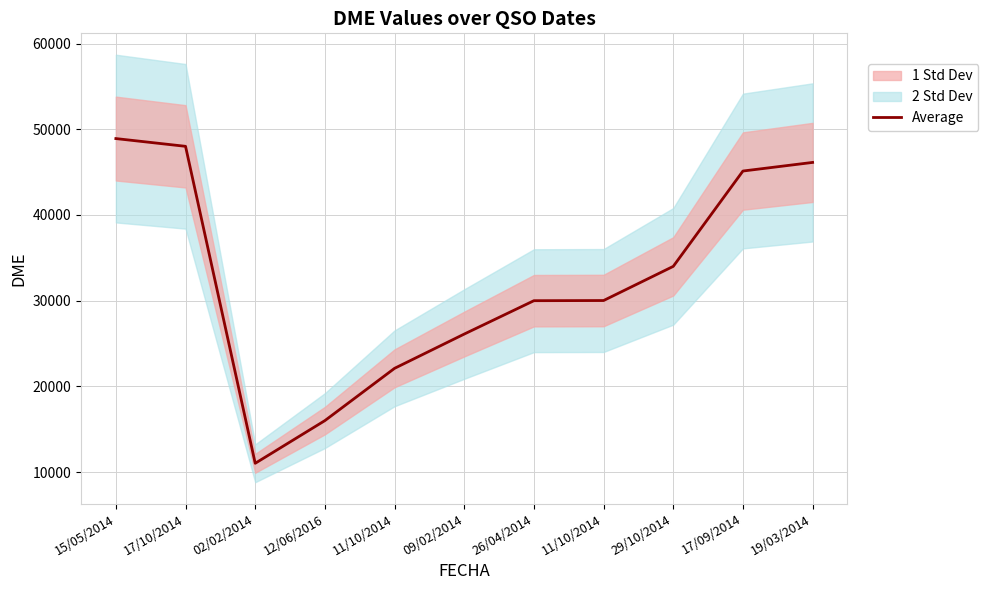

List the labels in order of value, smallest first.

02/02/2014, 12/06/2016, 11/10/2014, 09/02/2014, 26/04/2014, 11/10/2014, 29/10/2014, 17/09/2014, 19/03/2014, 17/10/2014, 15/05/2014